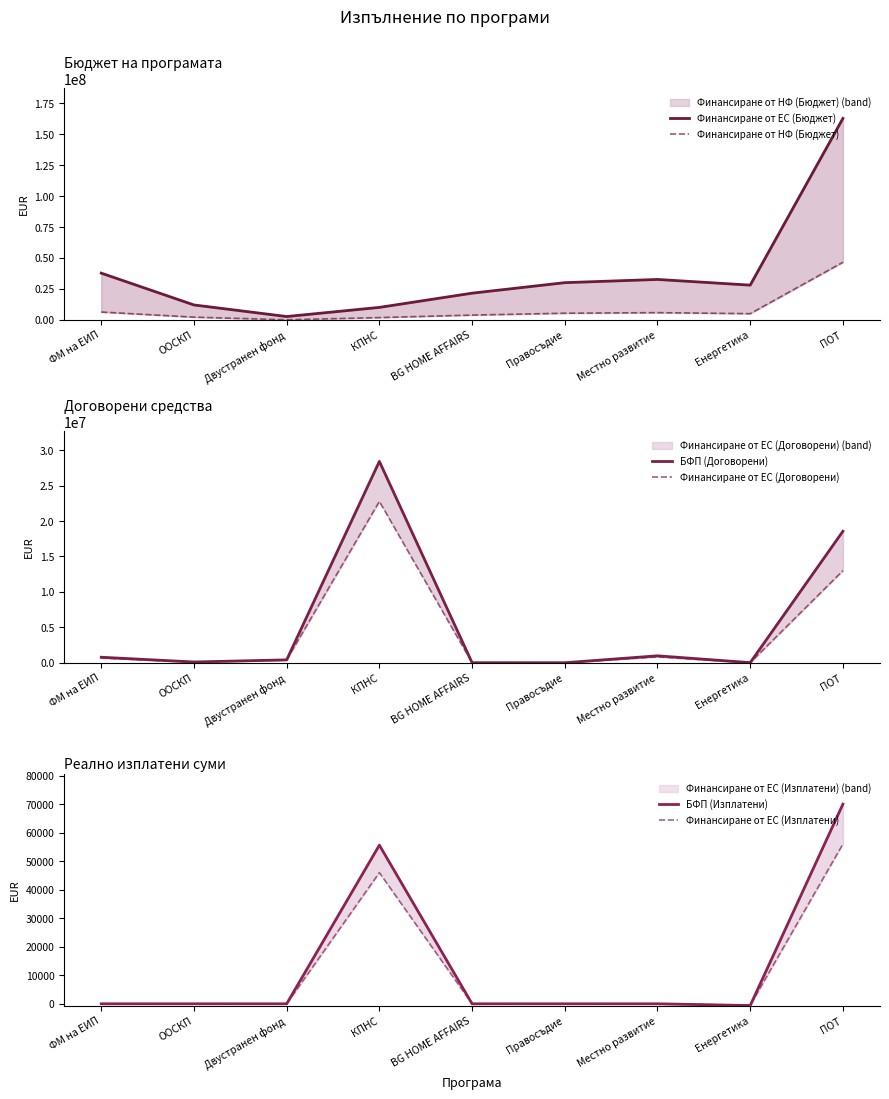

What is the total value across all series at Енергетика?

32966096.4